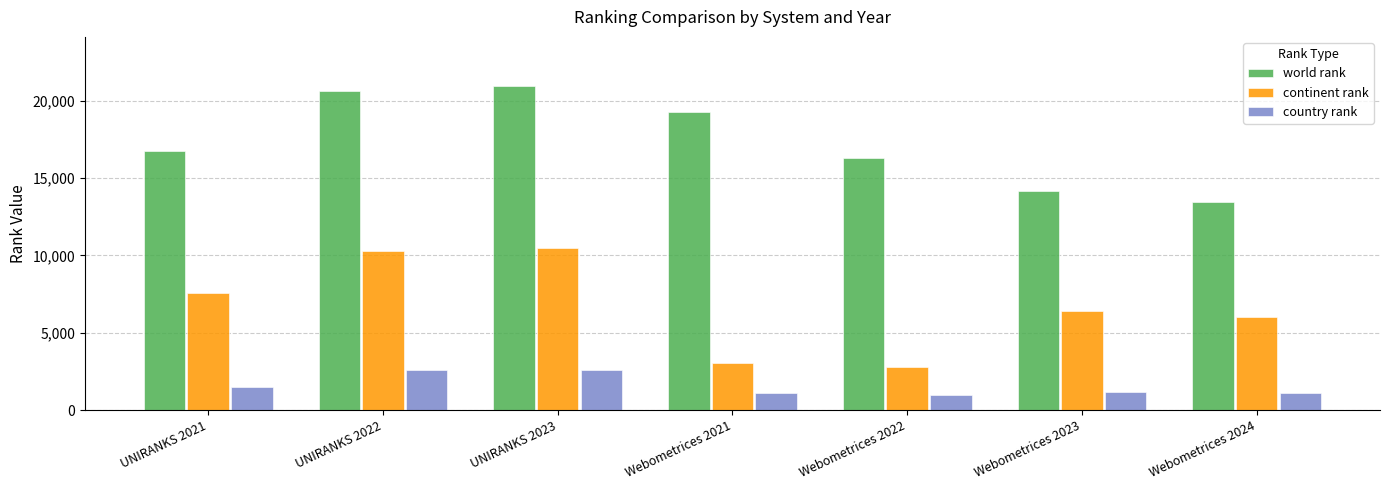

What is the label of the 5th bar from the right?

UNIRANKS 2023